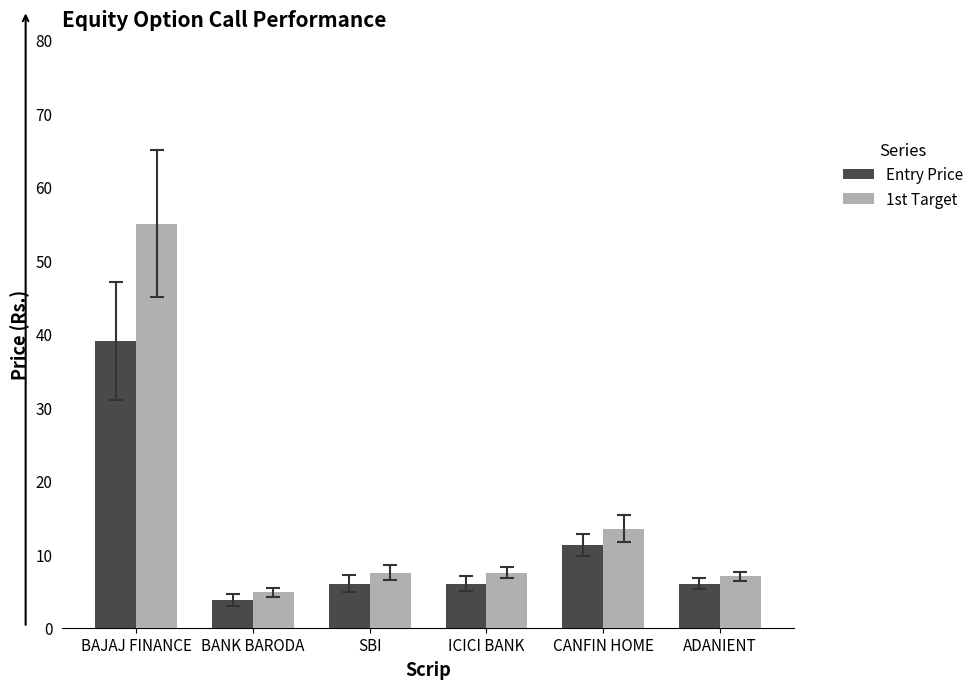

How many bars are there in total?

12